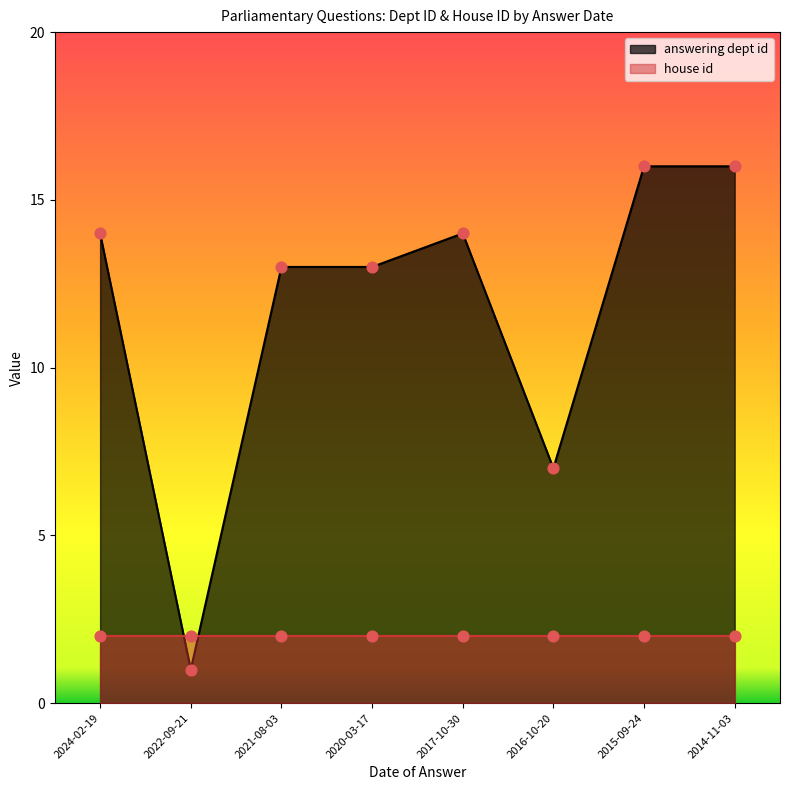

Between 2014-11-03 and 2024-02-19, which is larger?

2014-11-03